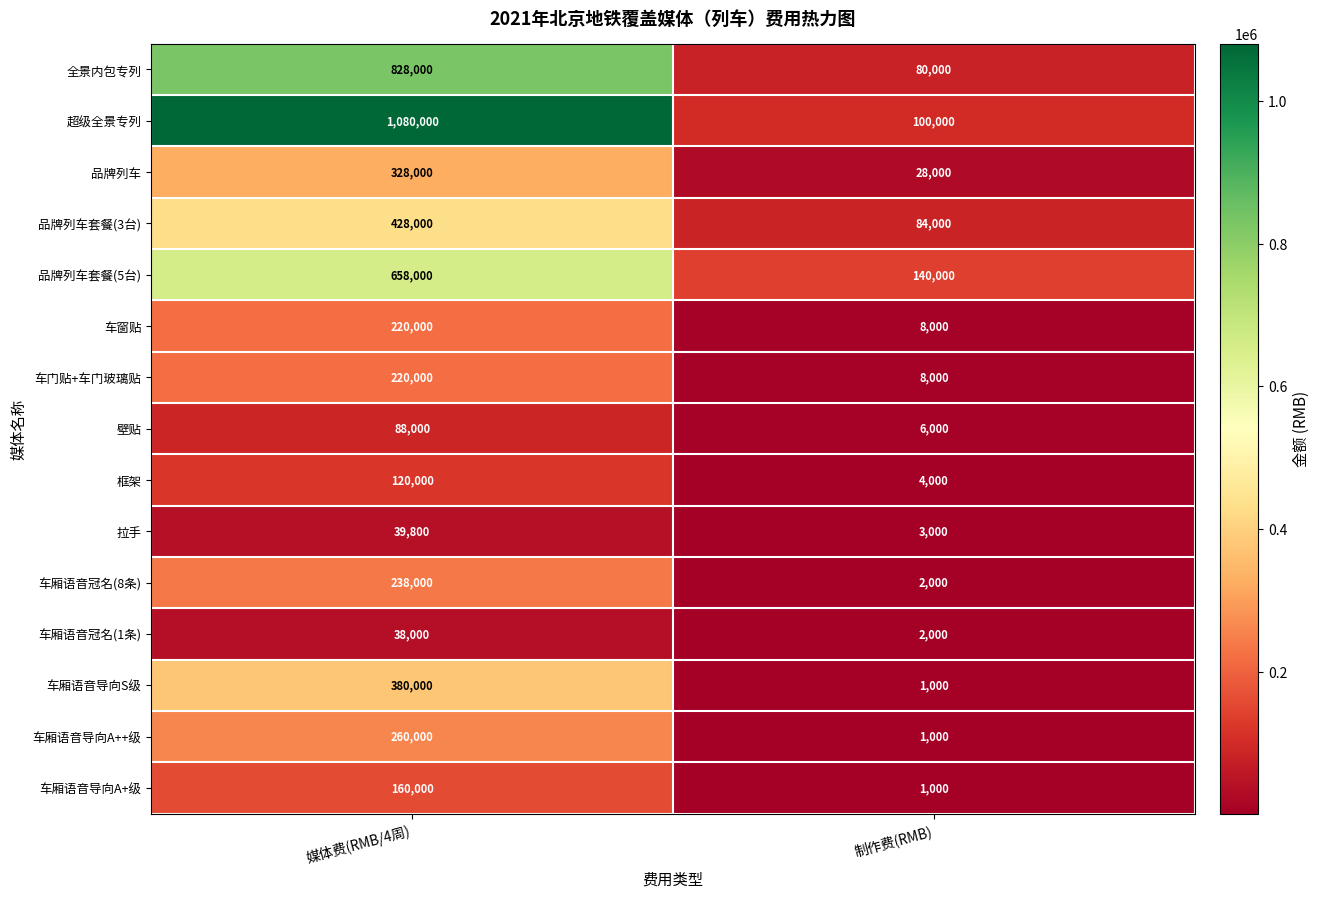

Rank the categories by 品牌列车 value from lowest to highest.

制作费(RMB), 媒体费(RMB/4周)